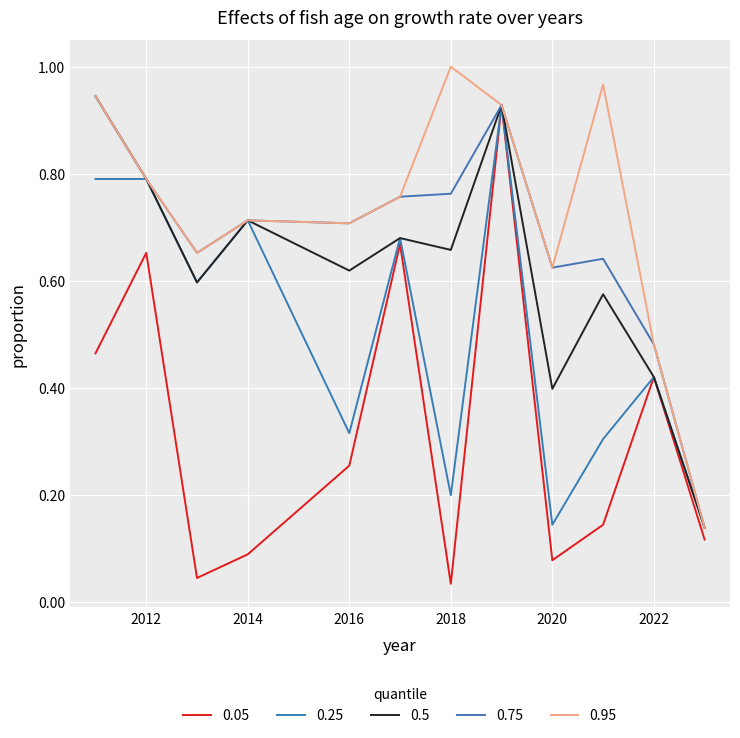

At how many categories does at least one series exceed 0?

12